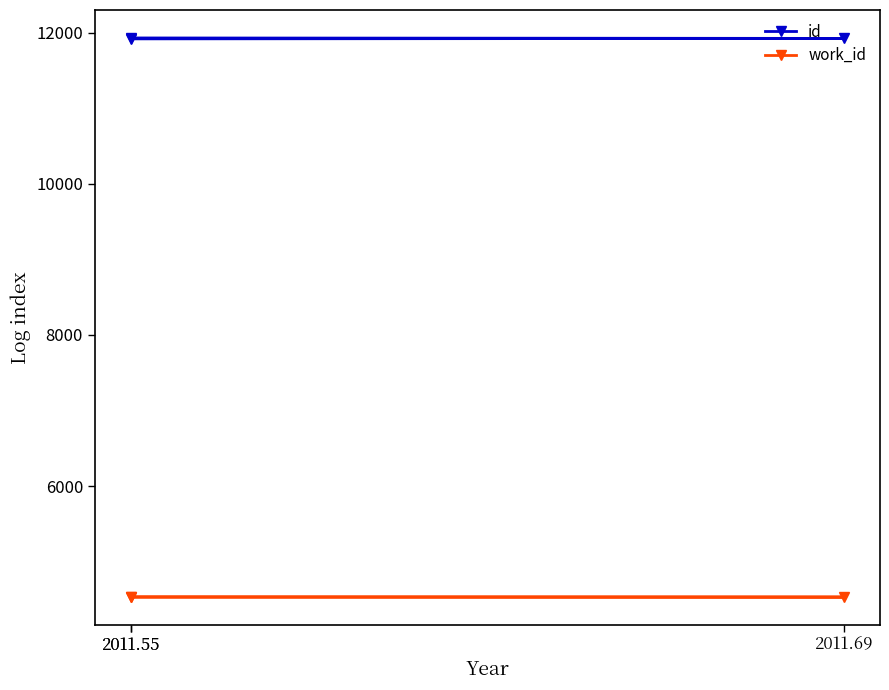

The value of id at 2011.55 is 6896. True or false?

False